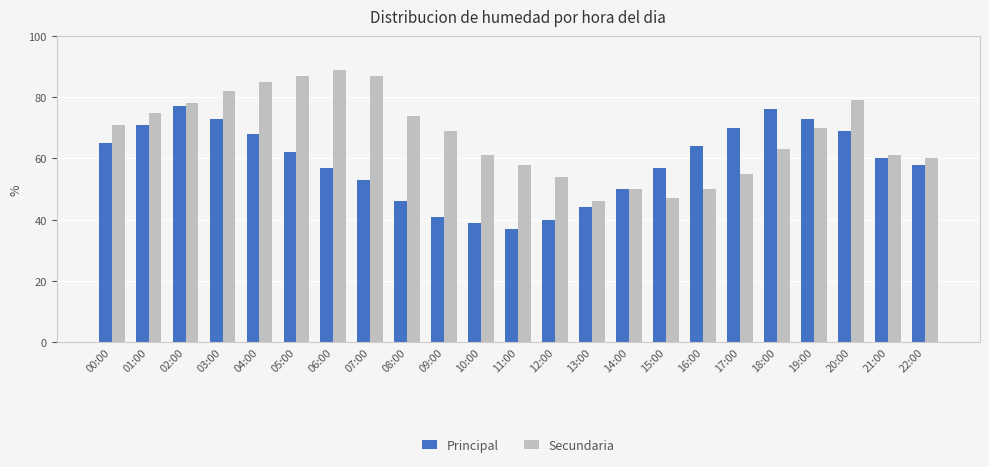

List the series in order of their overall mean, lowest first.

Principal, Secundaria